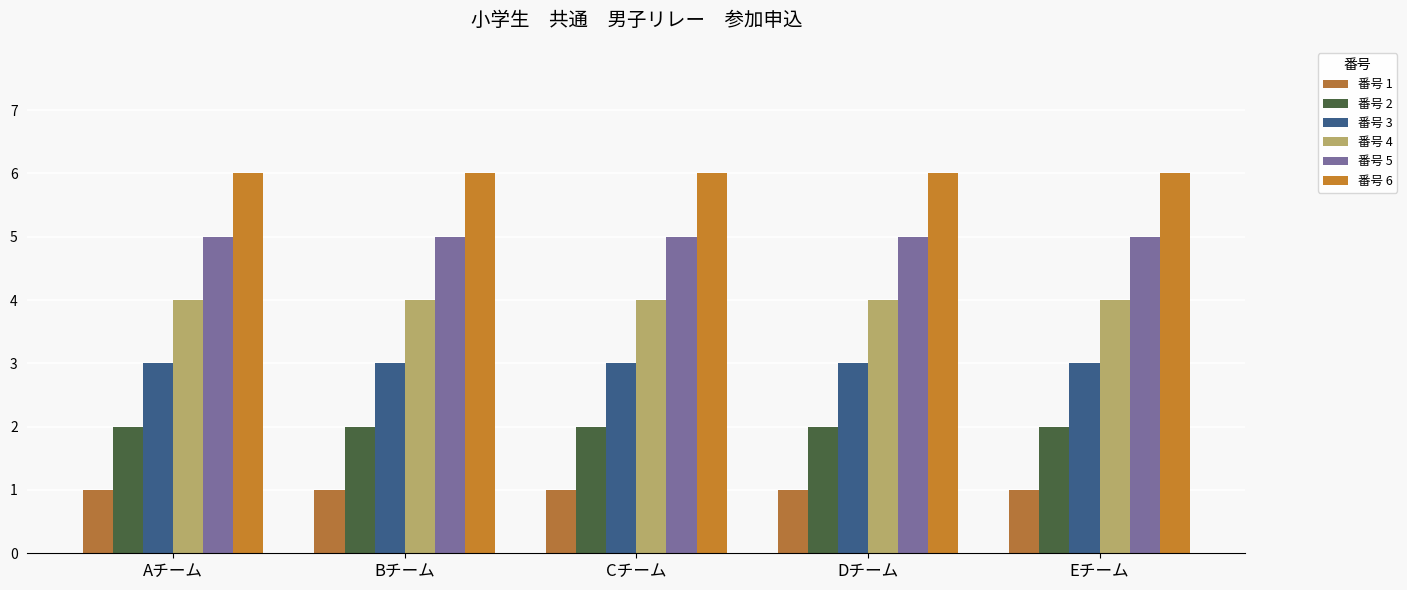

What is the value of the 番号 4 bar at the 5th from the left?

4